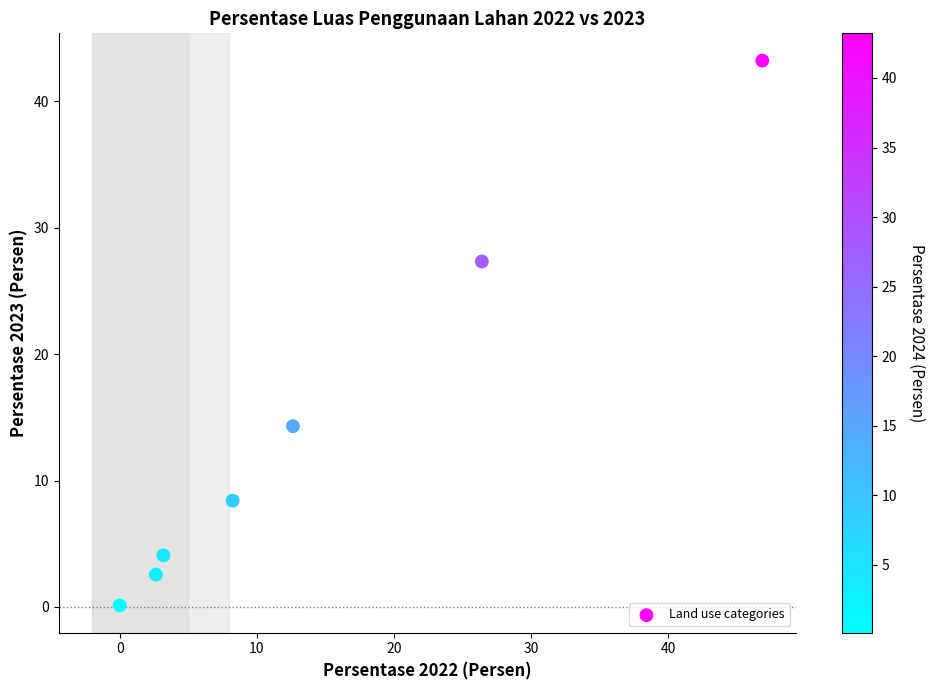

What is the average X value?

14.3